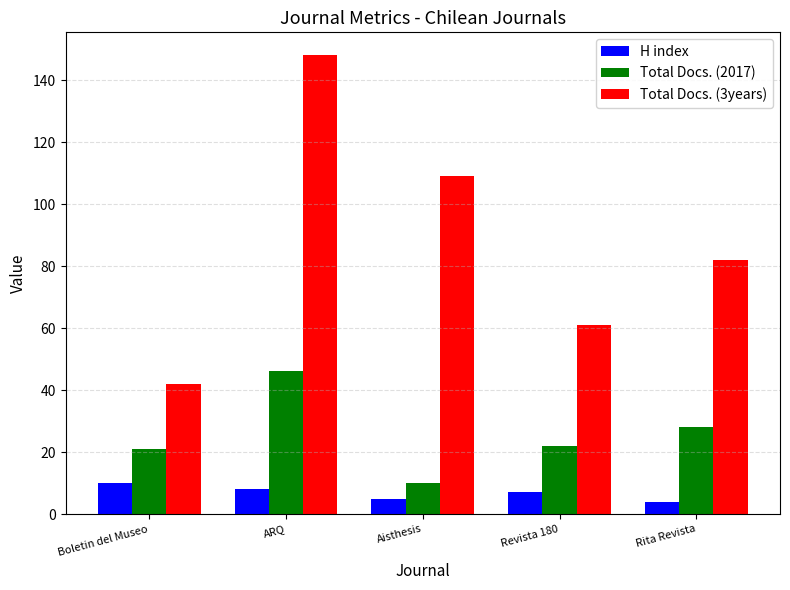

Are the bars grouped side by side (vs. stacked)?

Yes